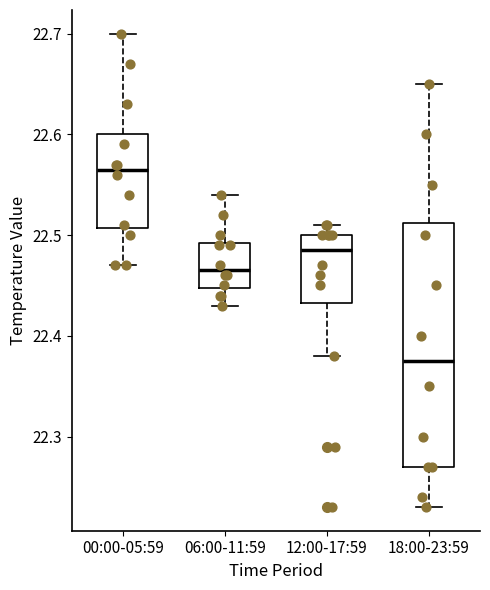

Which box's median line is the highest?

00:00-05:59